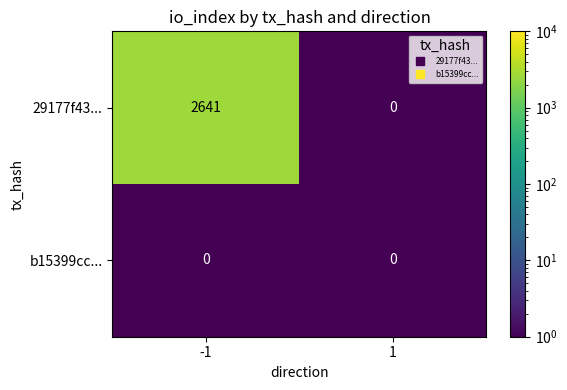

The value of 29177f43... at 1 is 859. True or false?

False